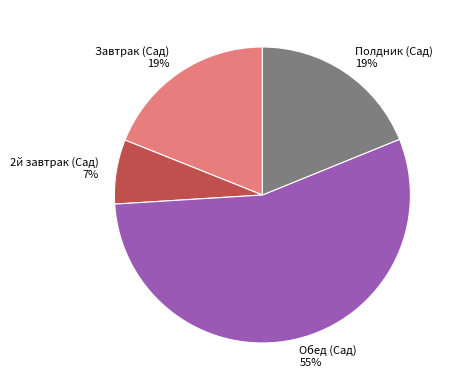

Do Завтрак (Сад) and Полдник (Сад) together represent more than half of the pie?

No